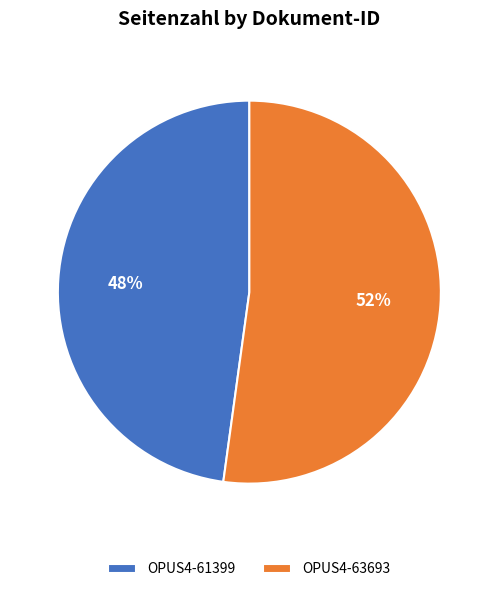

Is the sum of OPUS4-61399 and OPUS4-63693 greater than half?

Yes